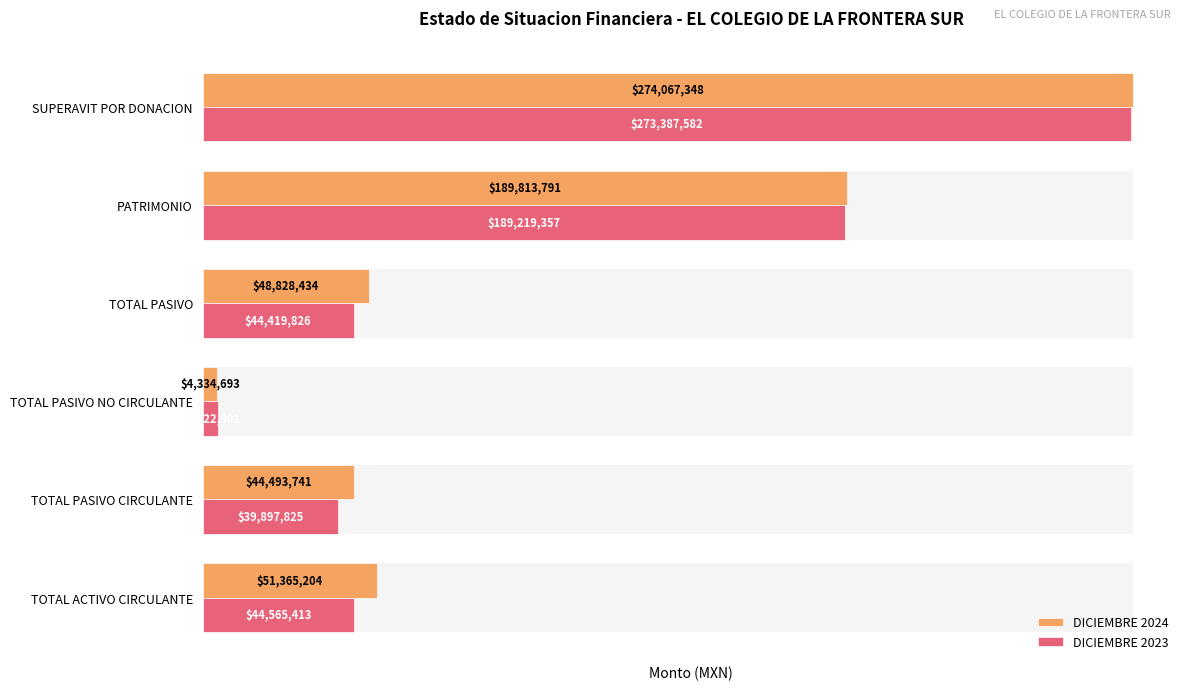

What is the difference between the highest and lowest values at TOTAL PASIVO CIRCULANTE?

4595916